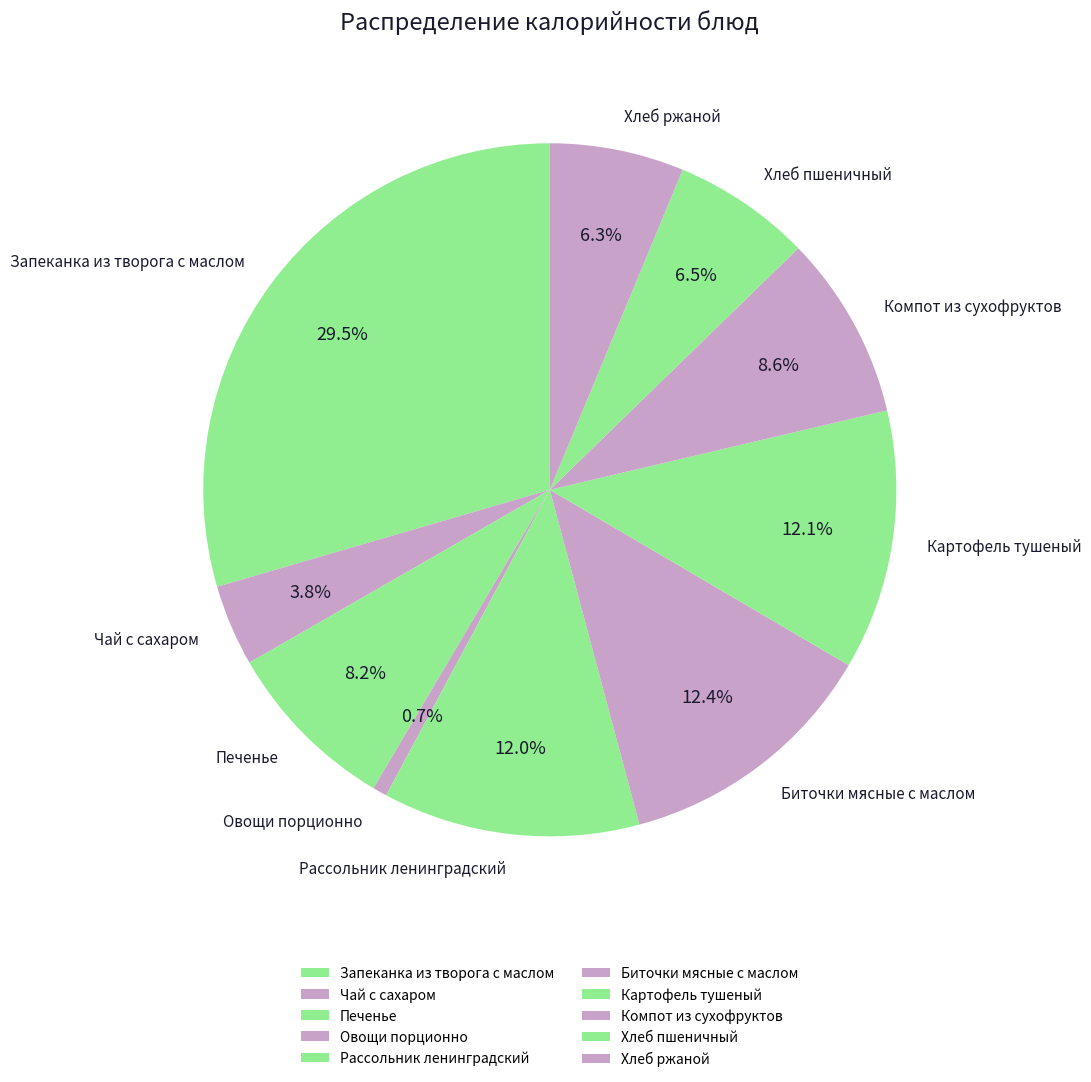

What percentage is the Чай с сахаром slice, to the nearest percent?

4%